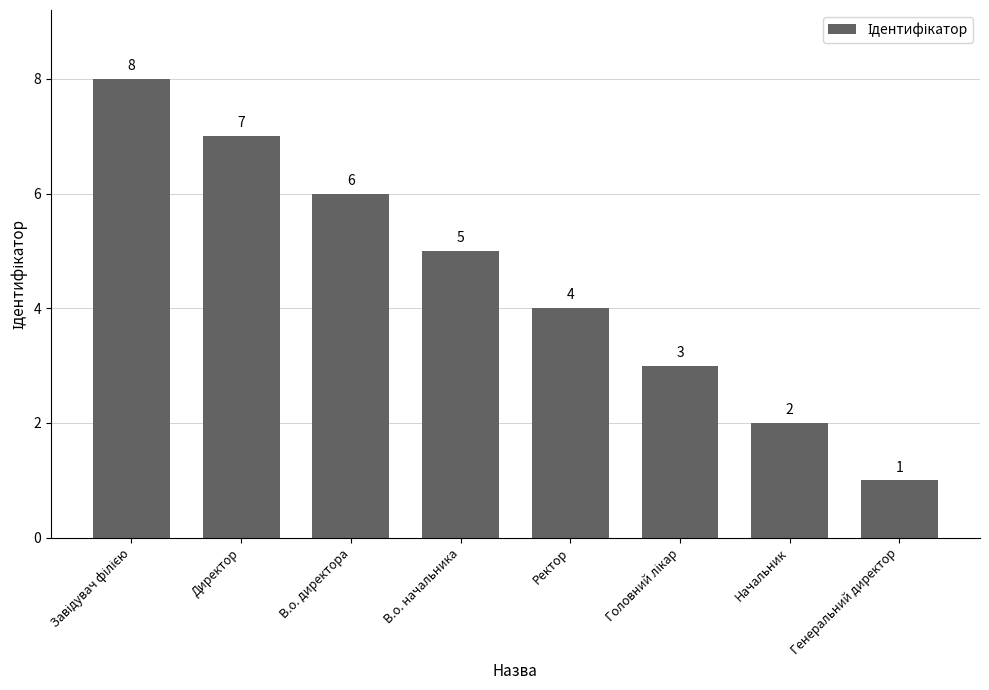

Count the values in the range 3 to 7.

5